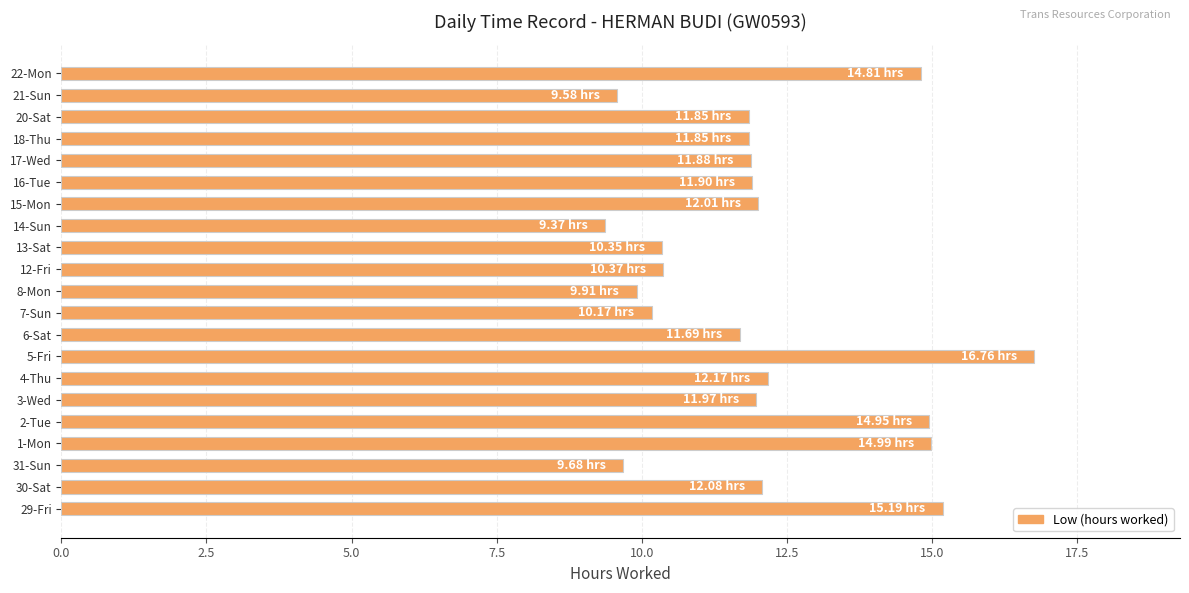

What is the change in value from 8-Mon to 15-Mon?

+2.1